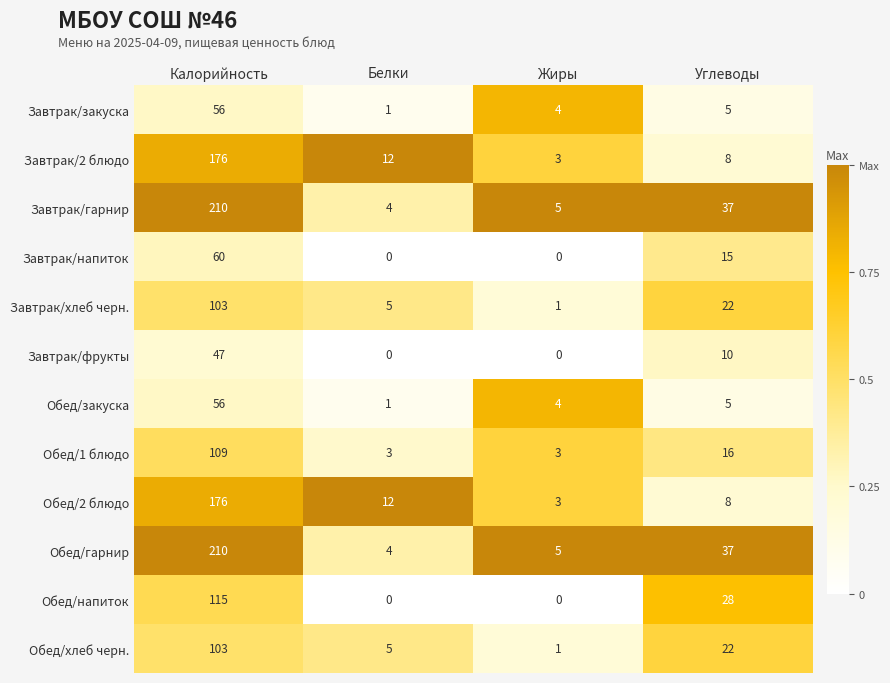

Which category has the lowest value in the Завтрак/закуска series?

Белки